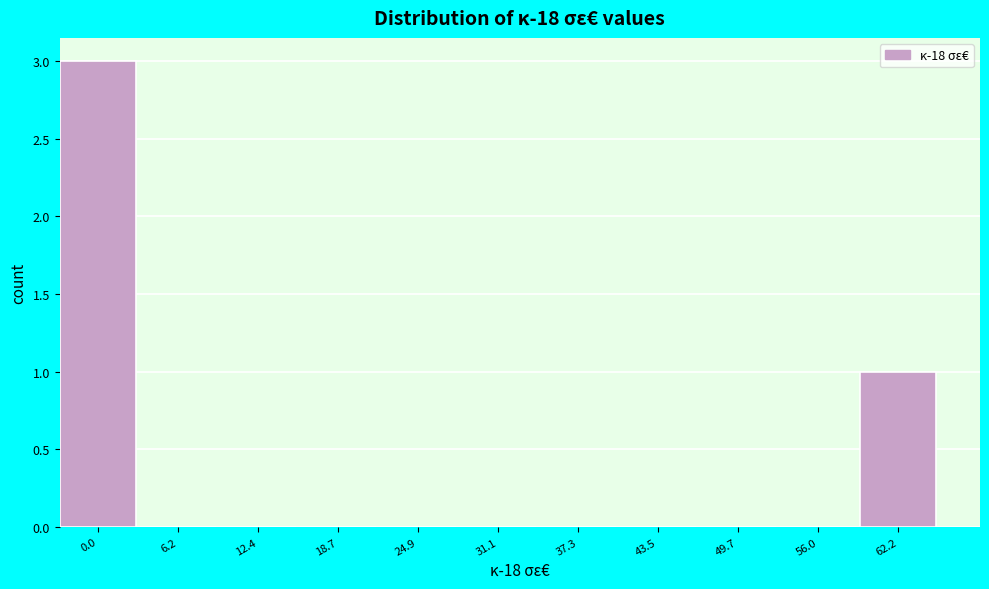

Reading left to right, extract all data points from this chart.

0.0=3	6.2=0	12.4=0	18.7=0	24.9=0	31.1=0	37.3=0	43.5=0	49.7=0	56.0=0	62.2=1